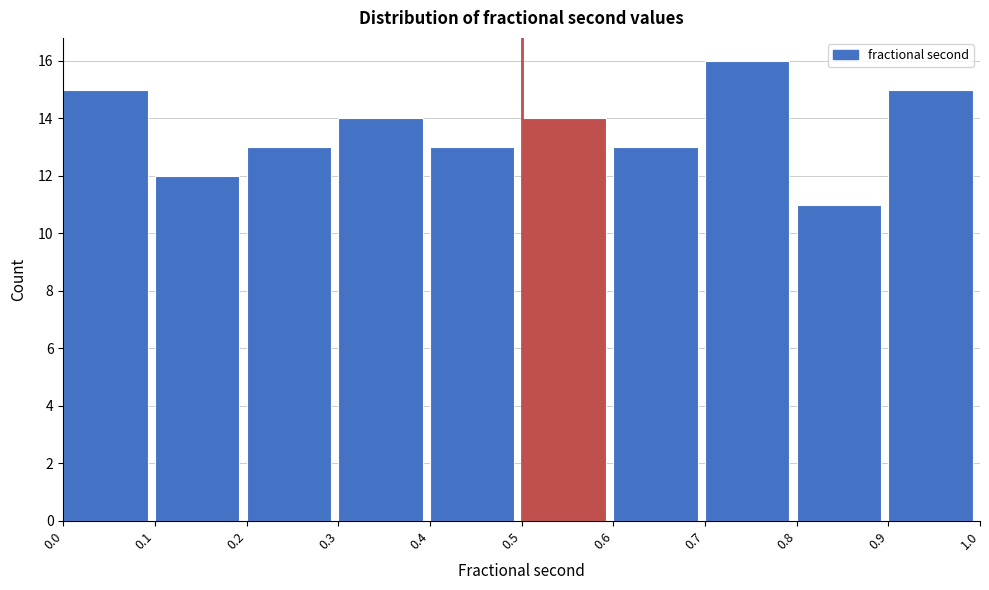

How tall is the bar that spans 0.9 to 1.0 on the x-axis? The values are not printed on the chart, so give them approximately, as read against the axis.

15